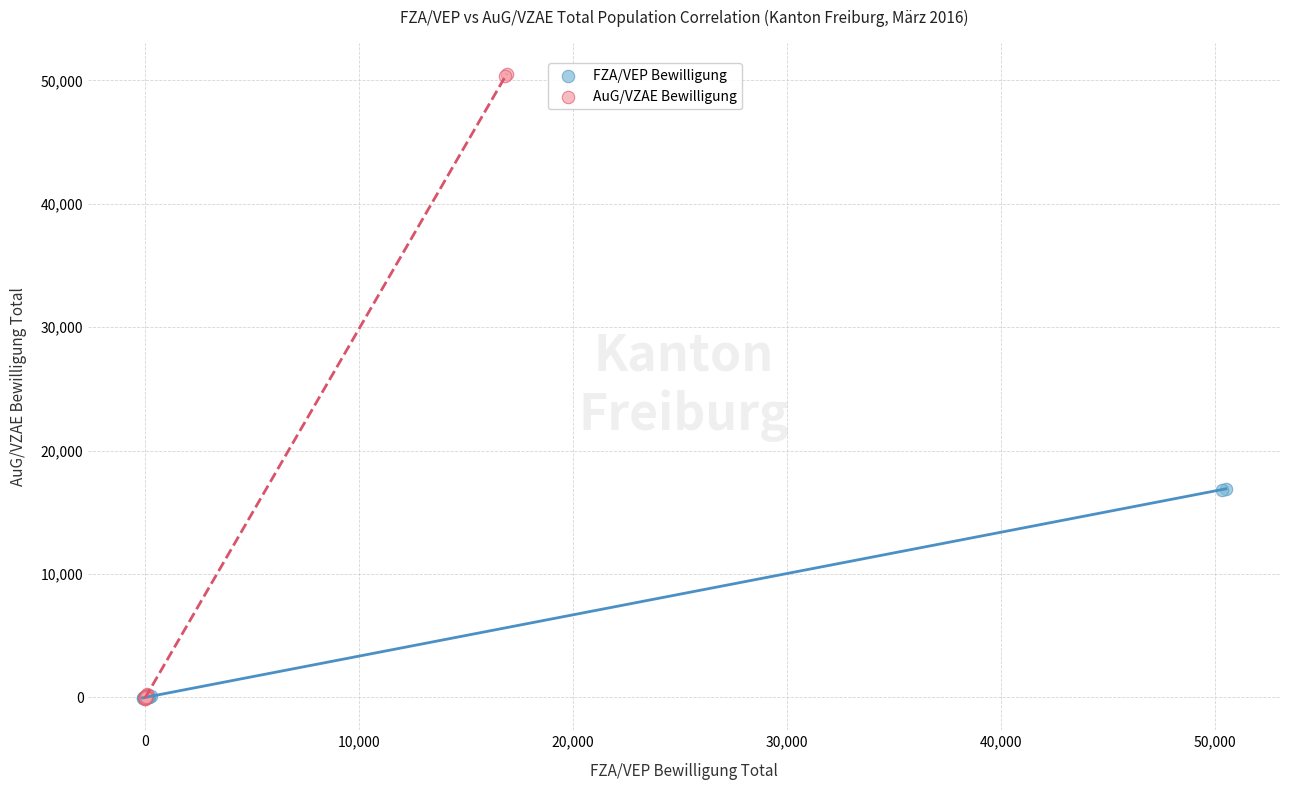

Which series reaches the maximum Y coordinate?

AuG/VZAE Bewilligung